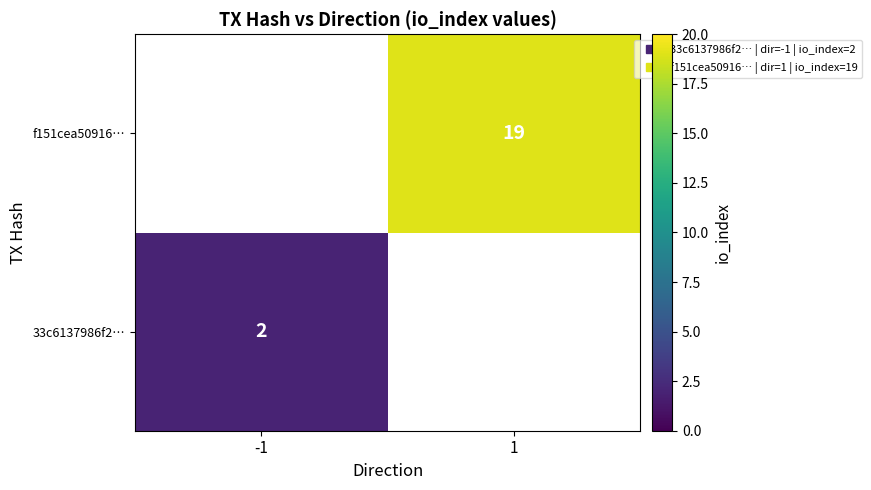

How many positive values does the f151cea50916… series have?

1